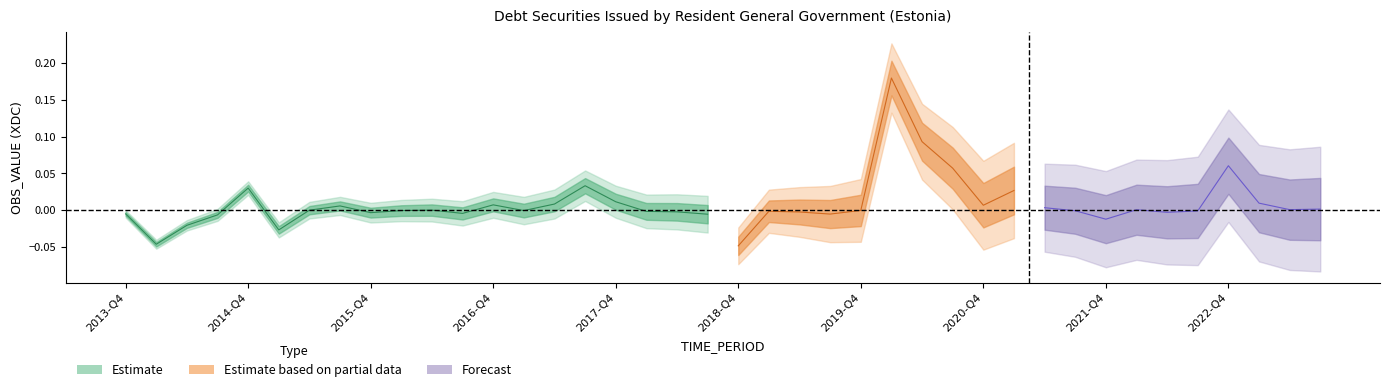

True or false: the data has more than 1 interior local peaks.

True